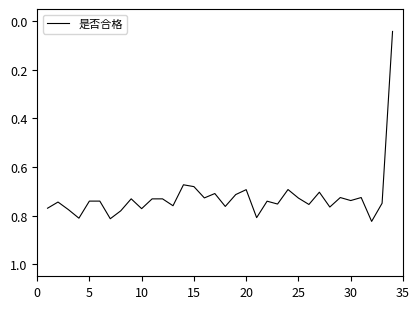

True or false: the data has more than 0 interior local peaks.

True